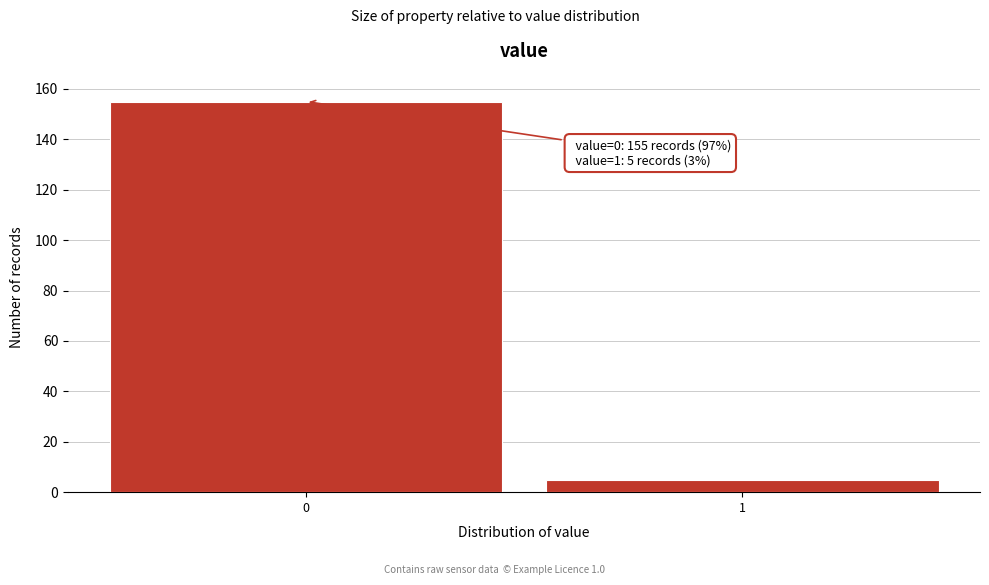

Reading left to right, extract all data points from this chart.

155	5